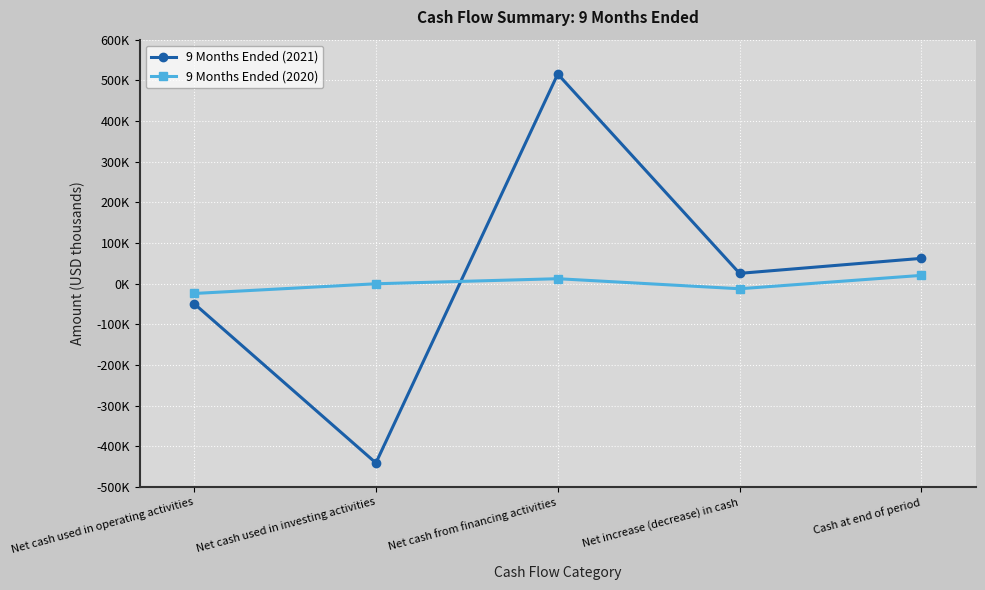

Which series has the largest total across all categories?

9 Months Ended (2021)